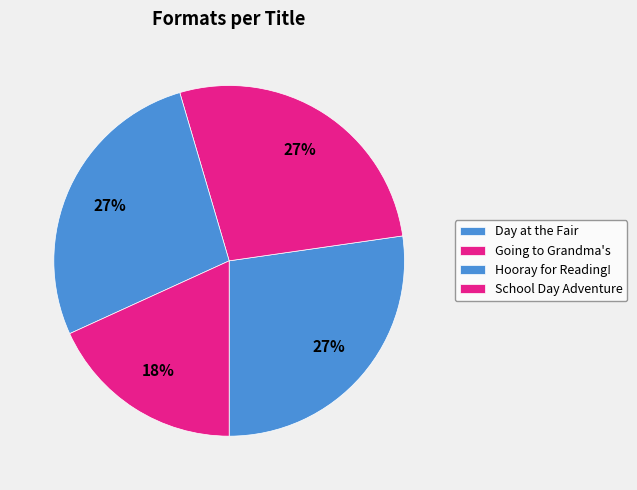

Does School Day Adventure account for over 50% of the chart?

No